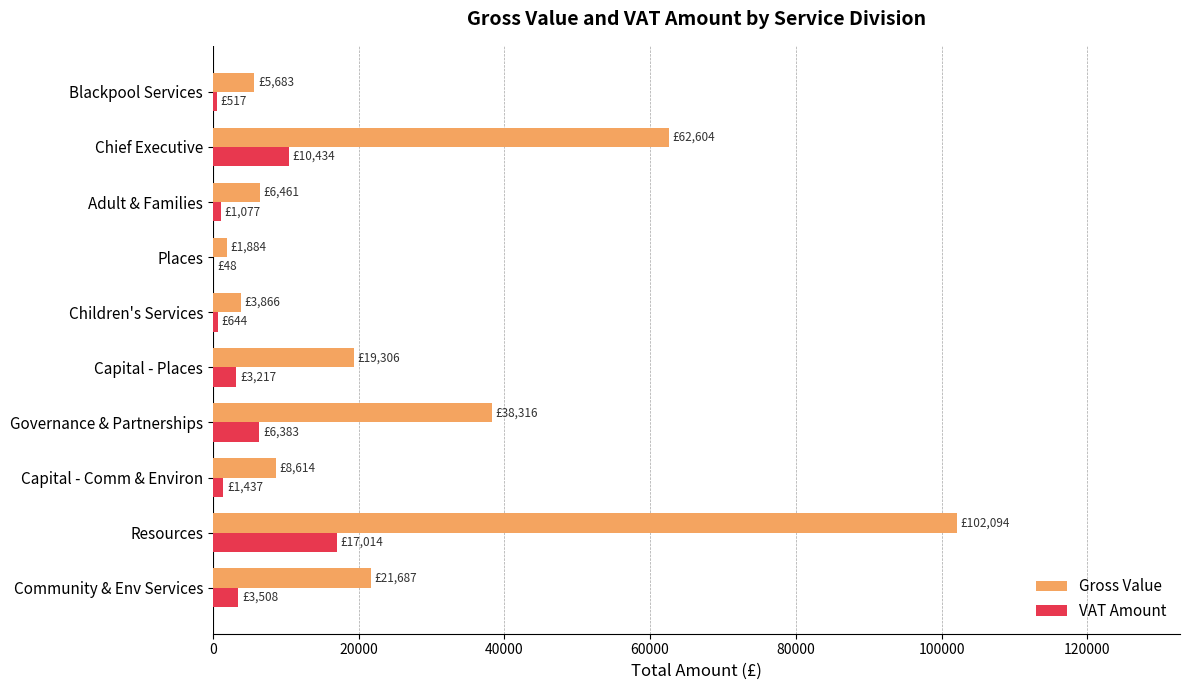

At which label does Gross Value reach its peak?

Resources